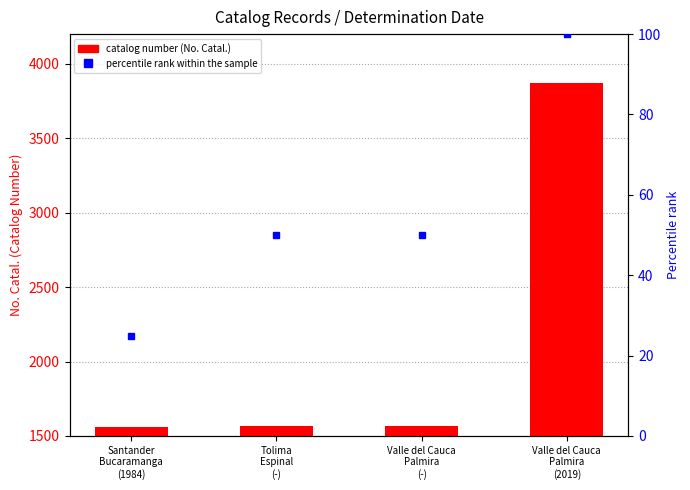

Which category has the lowest value in the percentile rank within the sample series?

Santander
Bucaramanga
(1984)